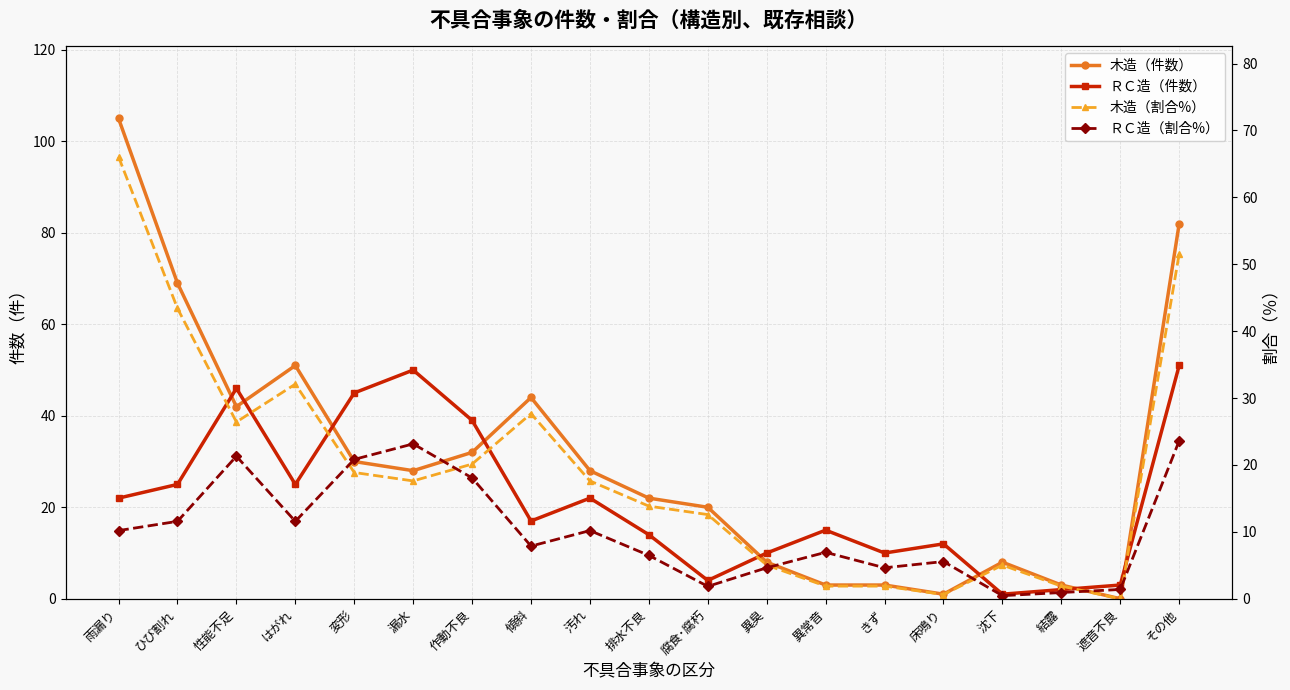

Reading right to left, list all the values displayed in this chart.

木造（件数）: 82.0	0.0	3.0	8.0	1.0	3.0	3.0	8.0	20.0	22.0	28.0	44.0	32.0	28.0	30.0	51.0	42.0	69.0	105.0
ＲＣ造（件数）: 51.0	3.0	2.0	1.0	12.0	10.0	15.0	10.0	4.0	14.0	22.0	17.0	39.0	50.0	45.0	25.0	46.0	25.0	22.0
木造（割合%）: 51.6	0.0	1.9	5.0	0.6	1.9	1.9	5.0	12.6	13.8	17.6	27.7	20.1	17.6	18.9	32.1	26.4	43.4	66.0
ＲＣ造（割合%）: 23.6	1.4	0.9	0.5	5.6	4.6	6.9	4.6	1.9	6.5	10.2	7.9	18.1	23.1	20.8	11.6	21.3	11.6	10.2